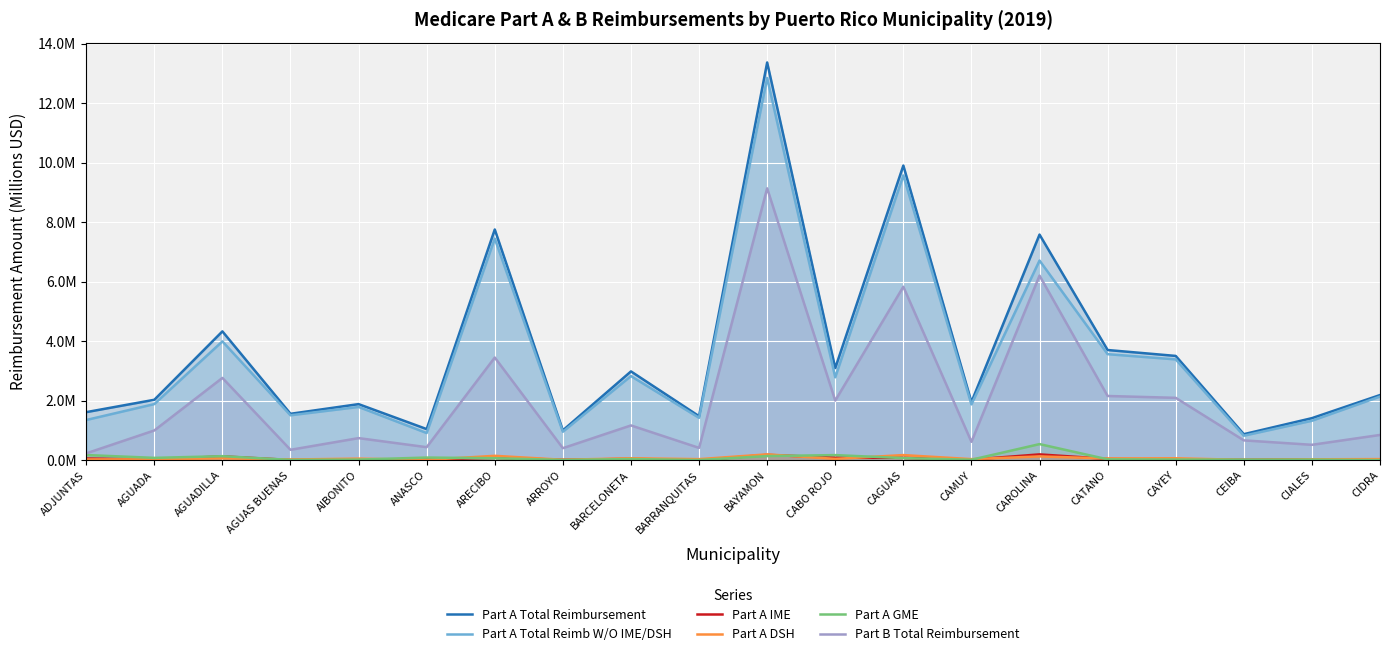

At which label does Part B Total Reimbursement first exceed 1?

AGUADA